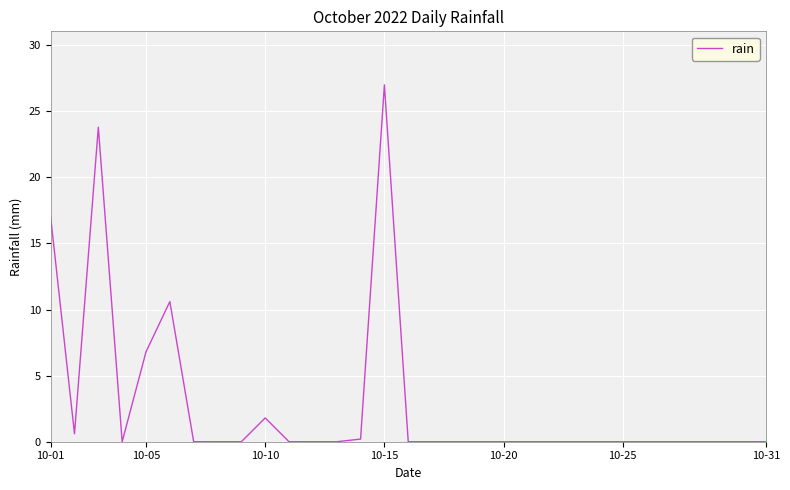

What is the difference between the maximum and minimum values?

27.0